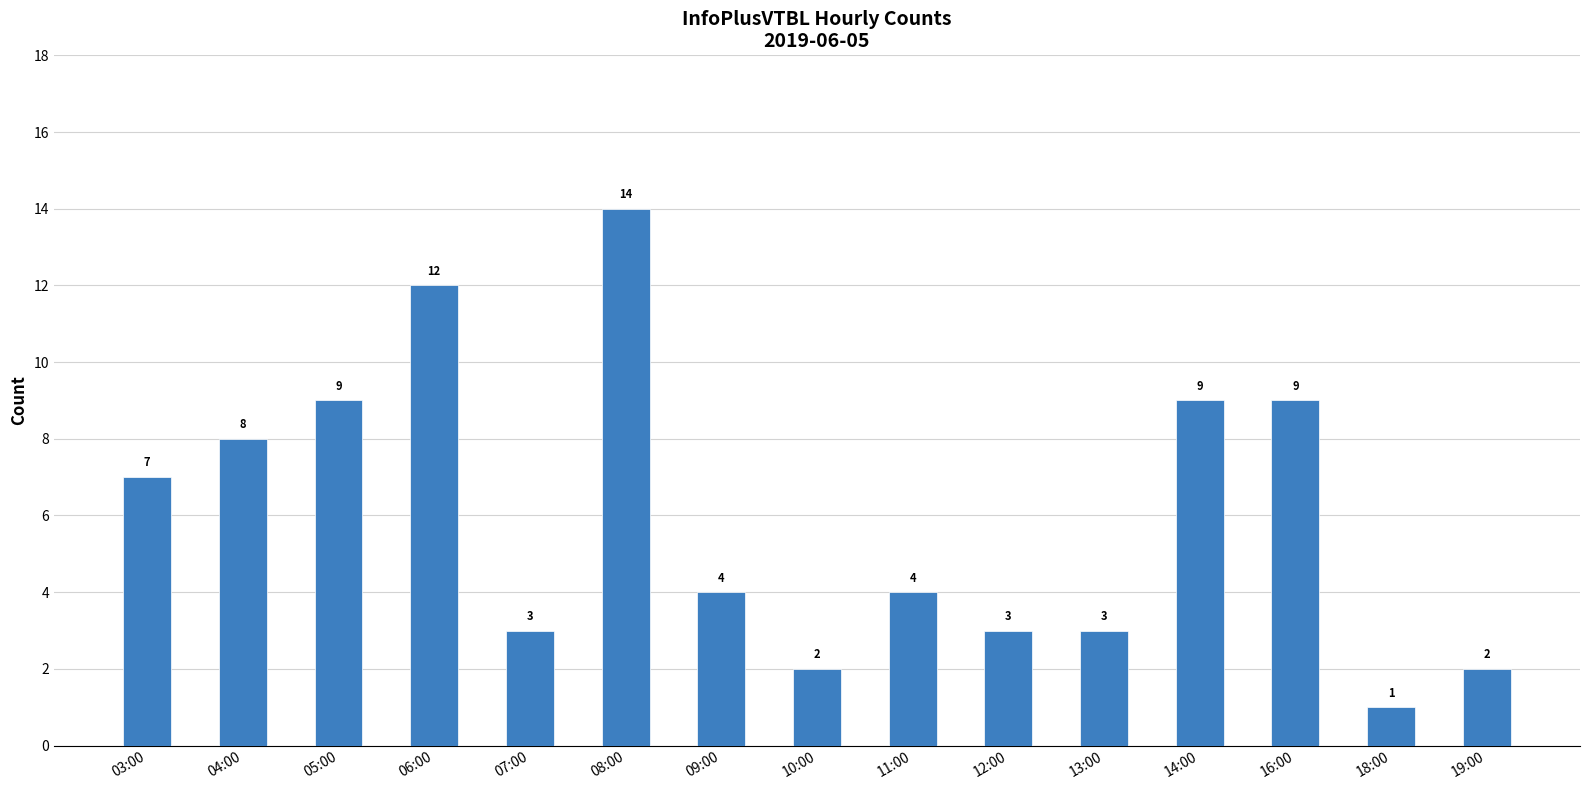

What is the change in value from 06:00 to 13:00?

-9